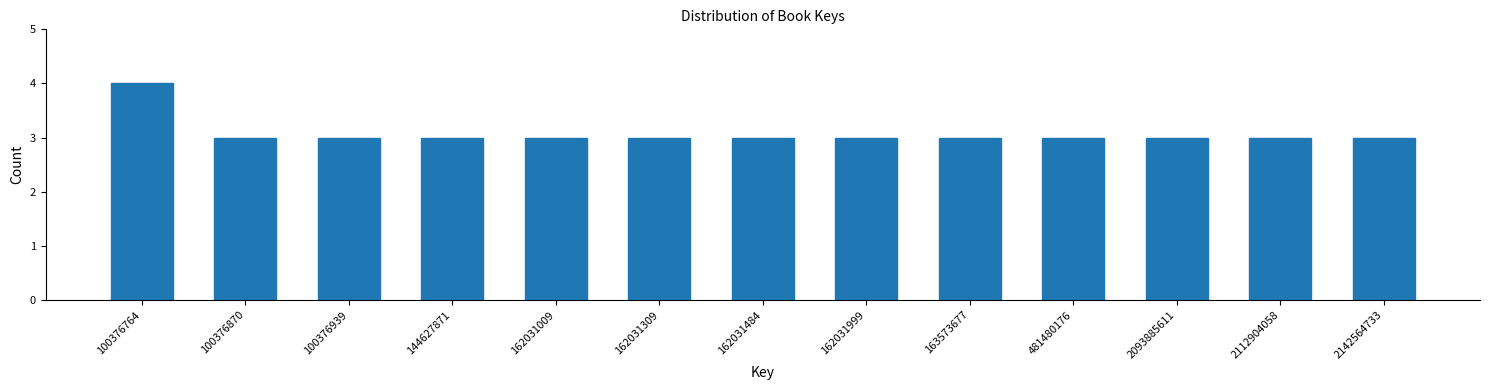

Reading left to right, list all the values displayed in this chart.

100376764=4	100376870=3	100376939=3	144627871=3	162031009=3	162031309=3	162031484=3	162031999=3	163573677=3	481480176=3	2093885611=3	2112904058=3	2142564733=3